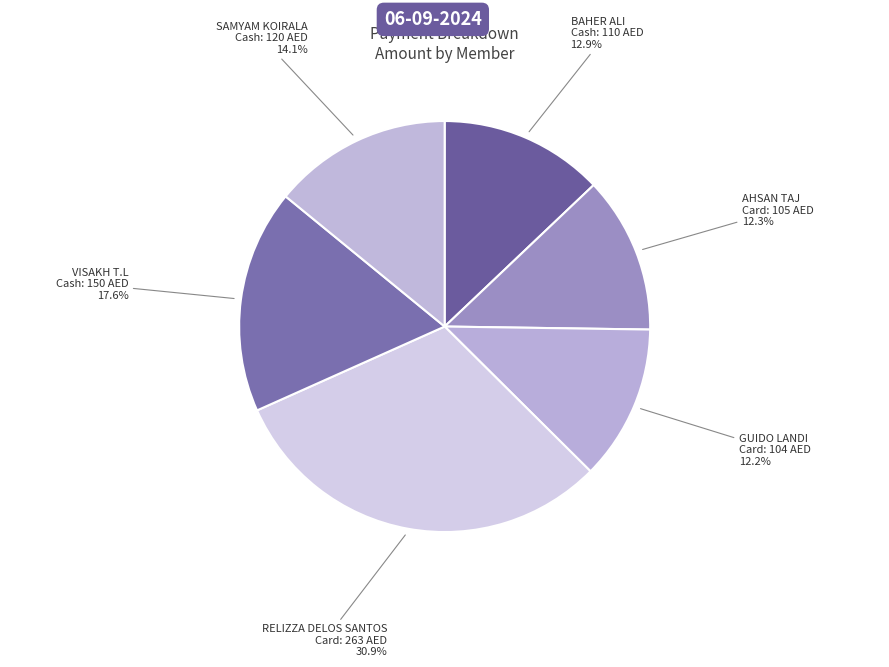

What is the total percentage of RELIZZA DELOS SANTOS and SAMYAM KOIRALA?

45.0%